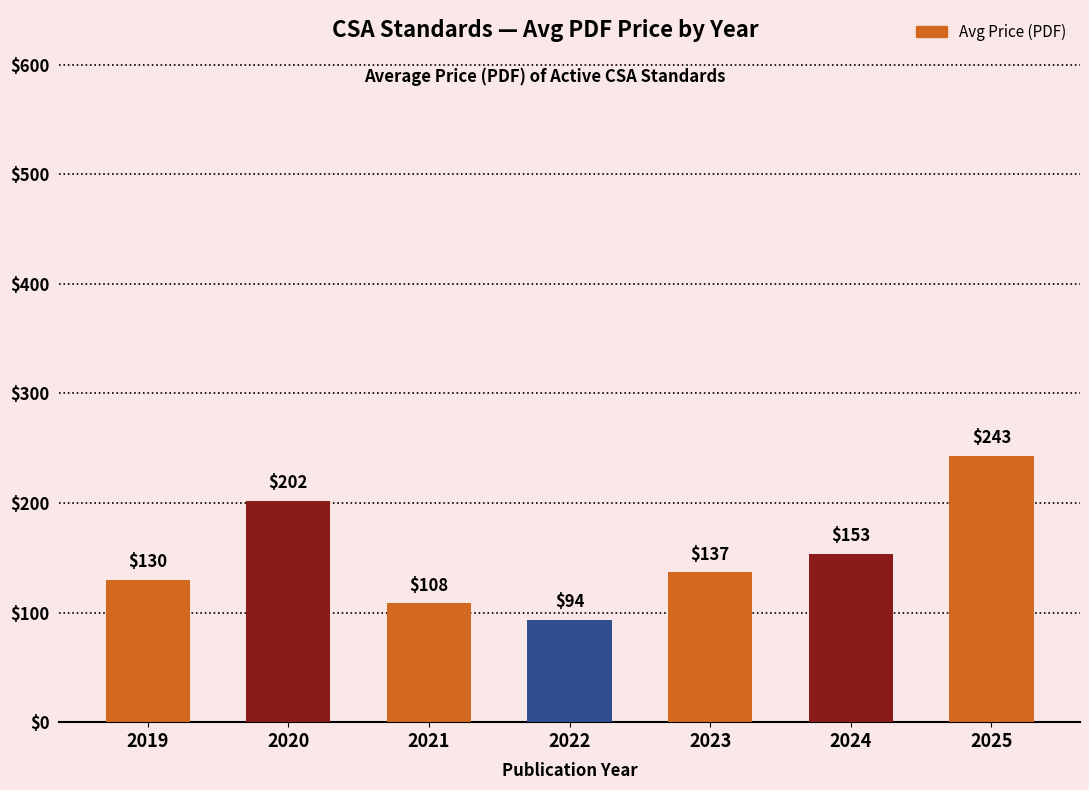

Is it true that the value at 2025 is 408.4?

False